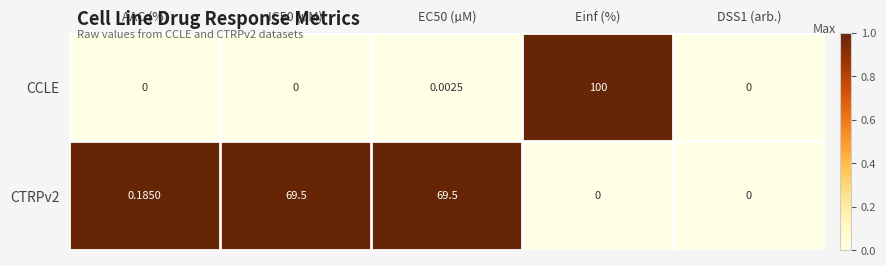

Which series has the widest spread of values?

CCLE